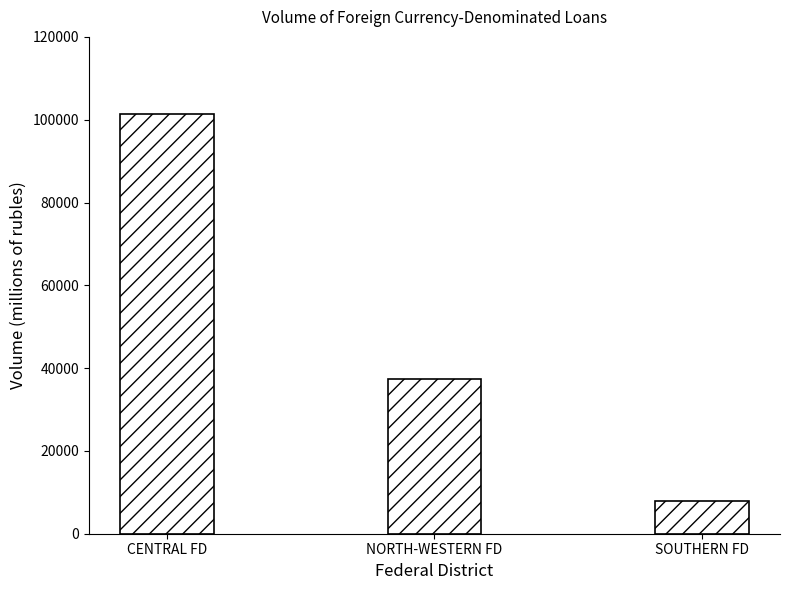

What is the ratio of the value at SOUTHERN FD to the value at NORTH-WESTERN FD?

0.2